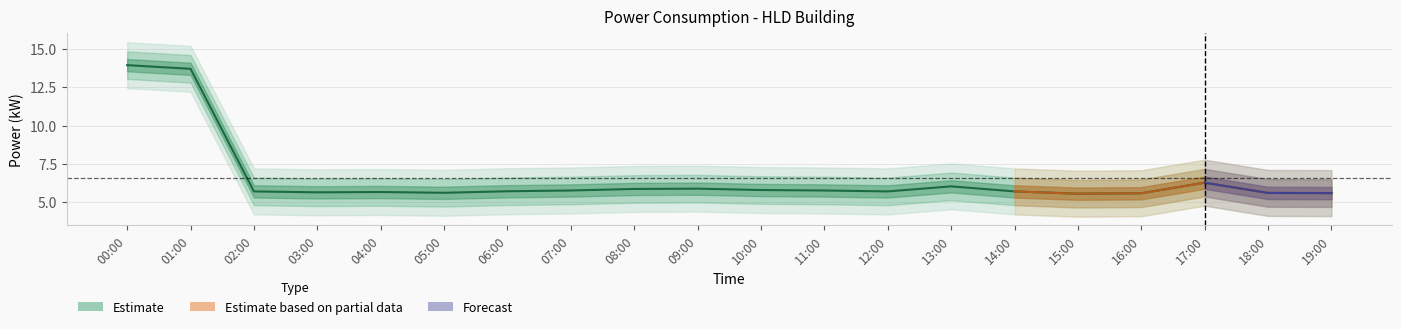

Rank the categories by value from lowest to highest.

15:00, 16:00, 19:00, 18:00, 05:00, 03:00, 04:00, 02:00, 12:00, 14:00, 06:00, 07:00, 11:00, 10:00, 08:00, 09:00, 13:00, 17:00, 01:00, 00:00